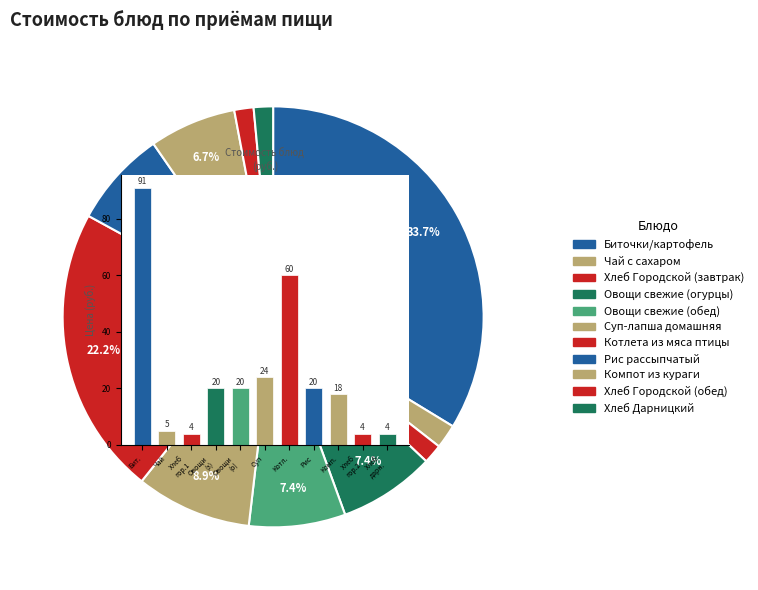

Approximately how many times larger is the value at Комп. compared to Суп?

0.8